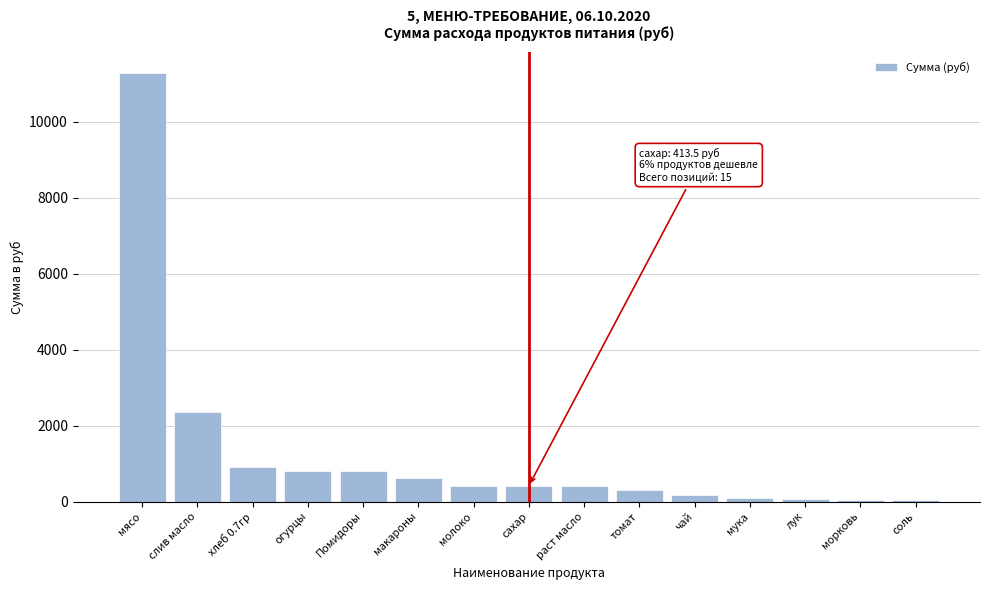

What is the ratio of the value at молоко to the value at макароны?

0.7